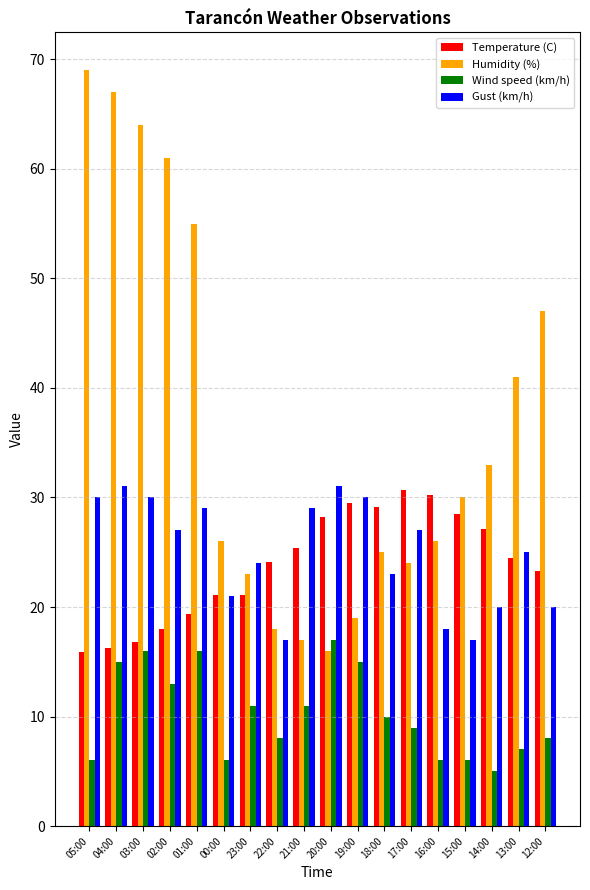

Reading left to right, transcribe all the data shown in this chart.

Temperature (C): 05:00=15.9	04:00=16.3	03:00=16.8	02:00=18.0	01:00=19.4	00:00=21.1	23:00=21.1	22:00=24.1	21:00=25.4	20:00=28.2	19:00=29.5	18:00=29.1	17:00=30.7	16:00=30.2	15:00=28.5	14:00=27.1	13:00=24.5	12:00=23.3
Humidity (%): 05:00=69.0	04:00=67.0	03:00=64.0	02:00=61.0	01:00=55.0	00:00=26.0	23:00=23.0	22:00=18.0	21:00=17.0	20:00=16.0	19:00=19.0	18:00=25.0	17:00=24.0	16:00=26.0	15:00=30.0	14:00=33.0	13:00=41.0	12:00=47.0
Wind speed (km/h): 05:00=6.0	04:00=15.0	03:00=16.0	02:00=13.0	01:00=16.0	00:00=6.0	23:00=11.0	22:00=8.0	21:00=11.0	20:00=17.0	19:00=15.0	18:00=10.0	17:00=9.0	16:00=6.0	15:00=6.0	14:00=5.0	13:00=7.0	12:00=8.0
Gust (km/h): 05:00=30.0	04:00=31.0	03:00=30.0	02:00=27.0	01:00=29.0	00:00=21.0	23:00=24.0	22:00=17.0	21:00=29.0	20:00=31.0	19:00=30.0	18:00=23.0	17:00=27.0	16:00=18.0	15:00=17.0	14:00=20.0	13:00=25.0	12:00=20.0